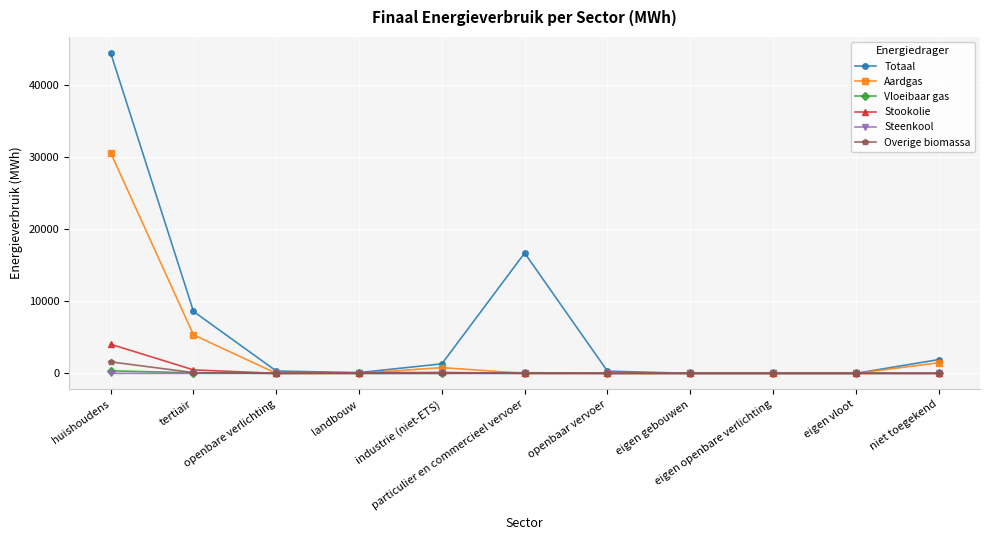

Which series has the largest total across all categories?

Totaal